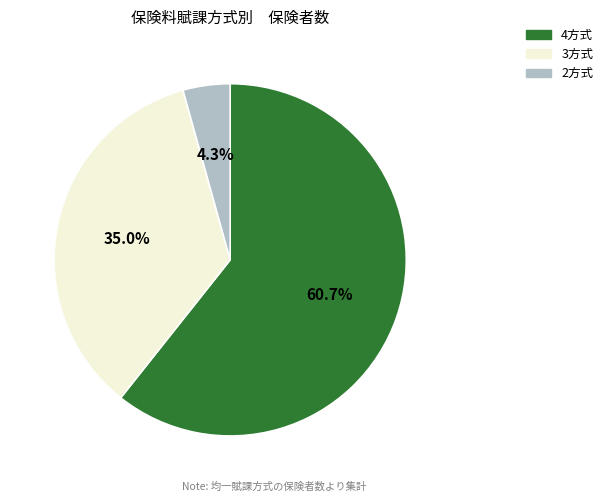

Which slice represents more than half of the pie?

4方式